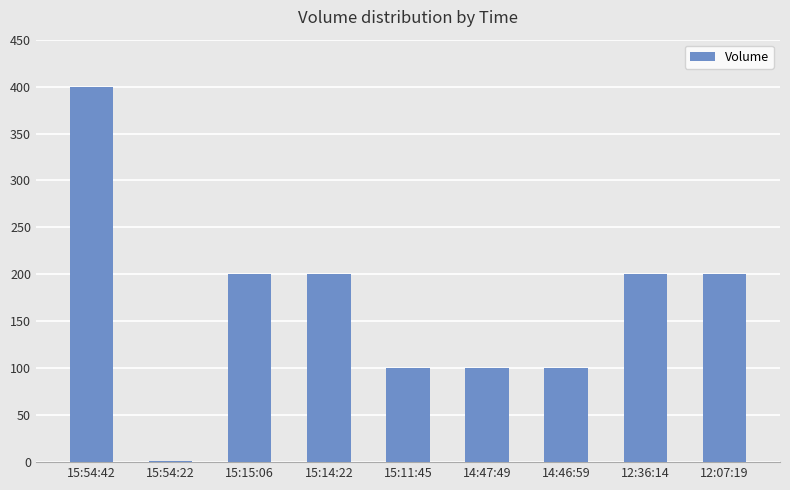

The value at 12:07:19 is 49. True or false?

False